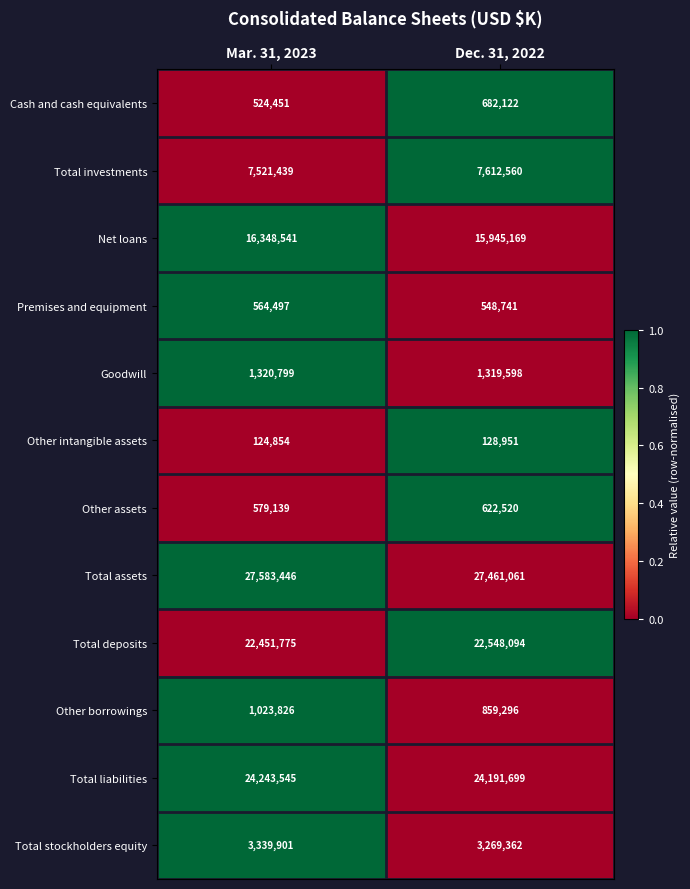

Reading right to left, what are all the values shown in this chart?

Cash and cash equivalents: Dec. 31, 2022=682122	Mar. 31, 2023=524451
Total investments: Dec. 31, 2022=7612560	Mar. 31, 2023=7521439
Net loans: Dec. 31, 2022=15945169	Mar. 31, 2023=16348541
Premises and equipment: Dec. 31, 2022=548741	Mar. 31, 2023=564497
Goodwill: Dec. 31, 2022=1319598	Mar. 31, 2023=1320799
Other intangible assets: Dec. 31, 2022=128951	Mar. 31, 2023=124854
Other assets: Dec. 31, 2022=622520	Mar. 31, 2023=579139
Total assets: Dec. 31, 2022=27461061	Mar. 31, 2023=27583446
Total deposits: Dec. 31, 2022=22548094	Mar. 31, 2023=22451775
Other borrowings: Dec. 31, 2022=859296	Mar. 31, 2023=1023826
Total liabilities: Dec. 31, 2022=24191699	Mar. 31, 2023=24243545
Total stockholders equity: Dec. 31, 2022=3269362	Mar. 31, 2023=3339901